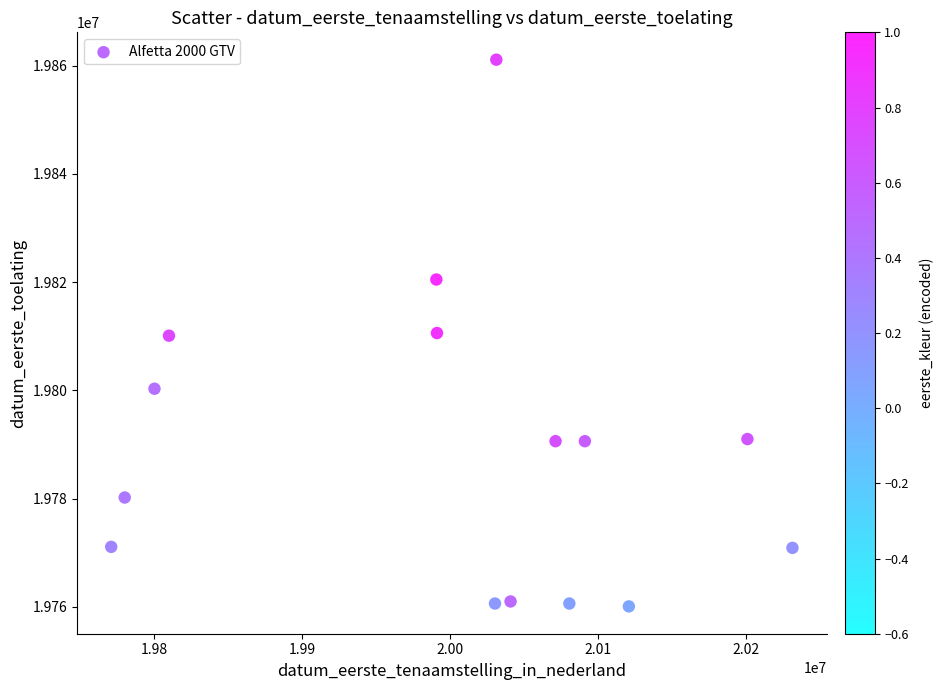

What is the range of X values (max minus min)?

460110